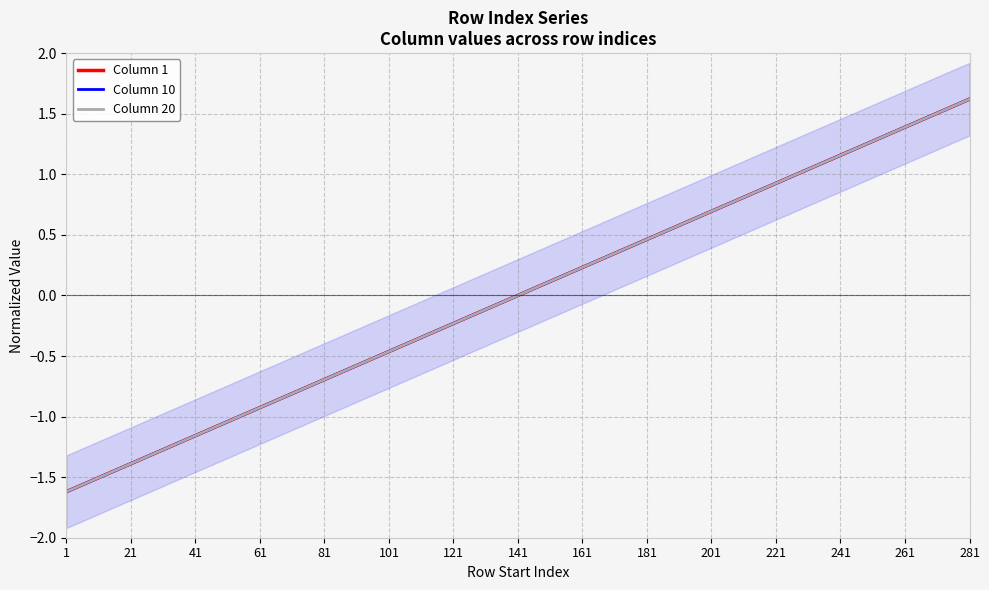

The Column 20 series shows -2.4 at 21. True or false?

False